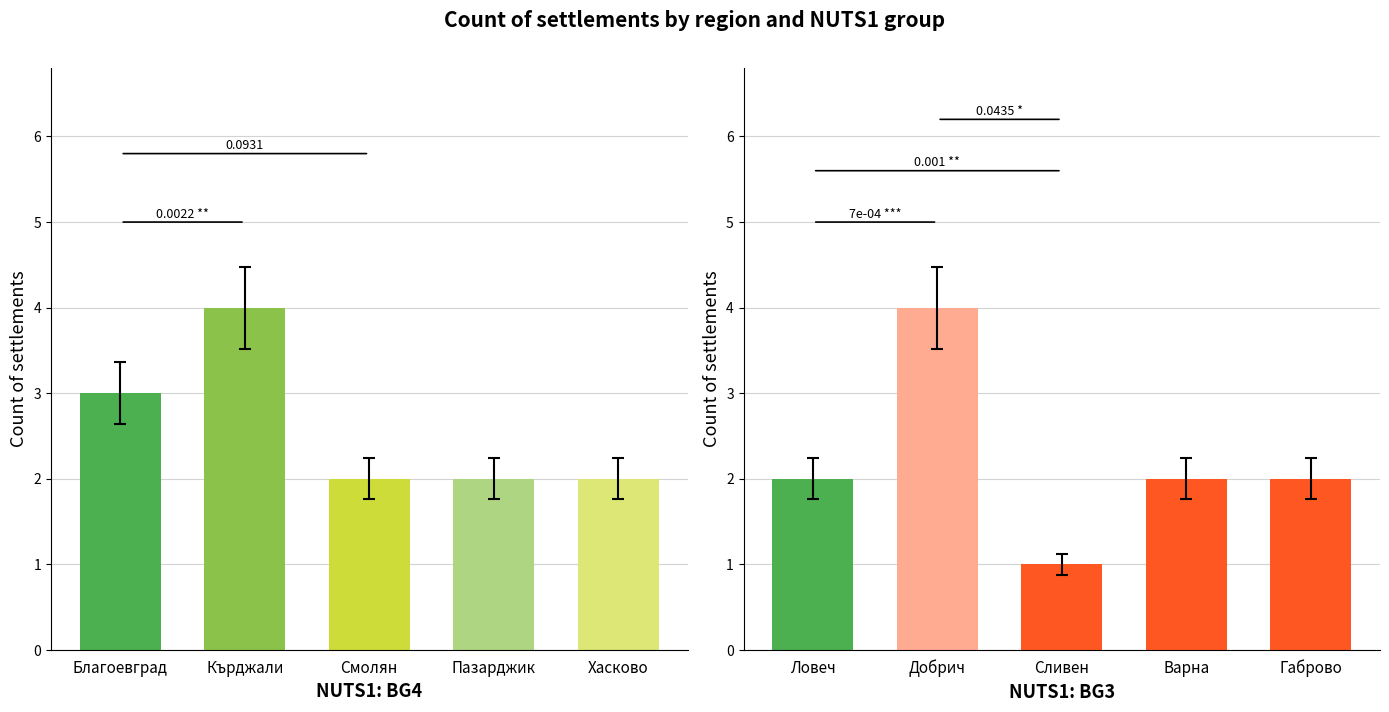

Does the chart contain stacked bars?

No